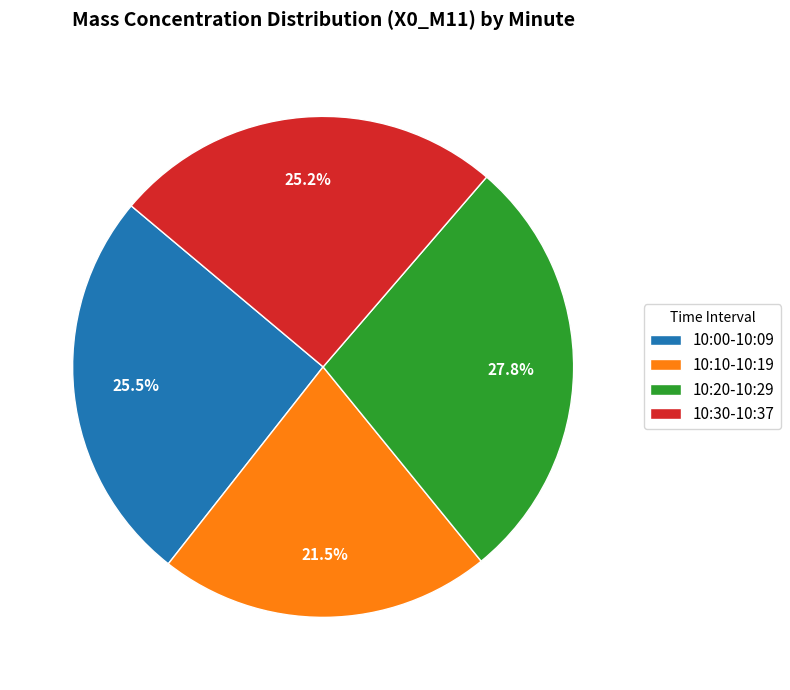

What is the ratio of the value at 10:30-10:37 to the value at 10:10-10:19?

1.2